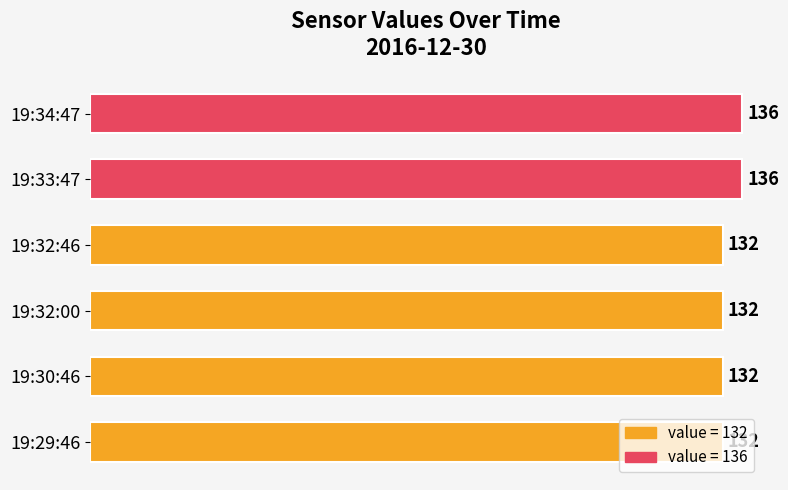

The chart shows a value of 136 at 19:33:47. True or false?

True